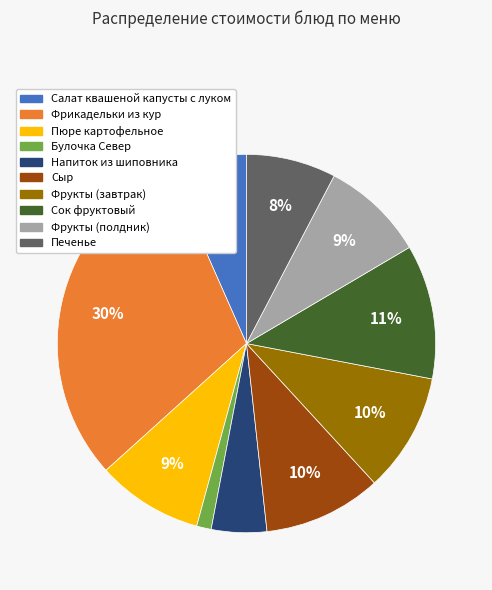

How many segments does this pie chart have?

10